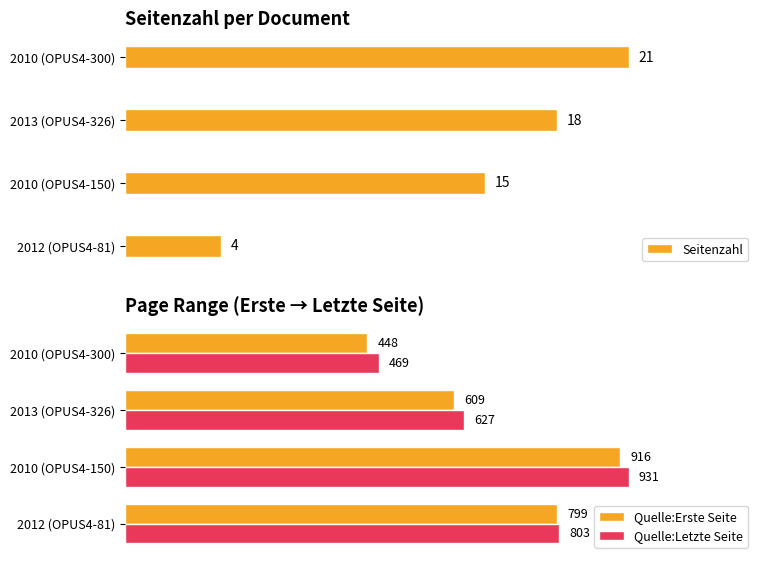

List the labels in order of Quelle:Erste Seite value, largest first.

2010 (OPUS4-150), 2012 (OPUS4-81), 2013 (OPUS4-326), 2010 (OPUS4-300)